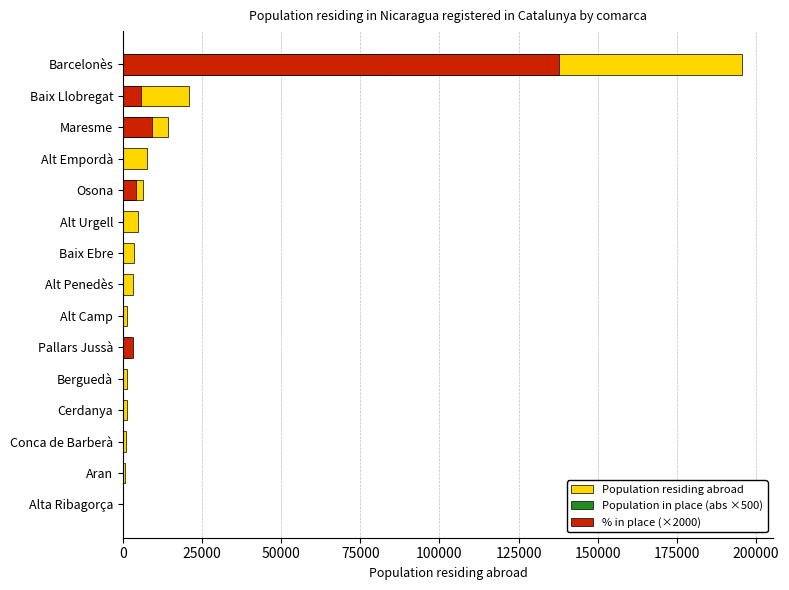

What are all the series names shown in the legend?

Population residing abroad, Population in place (abs ×500), % in place (×2000)